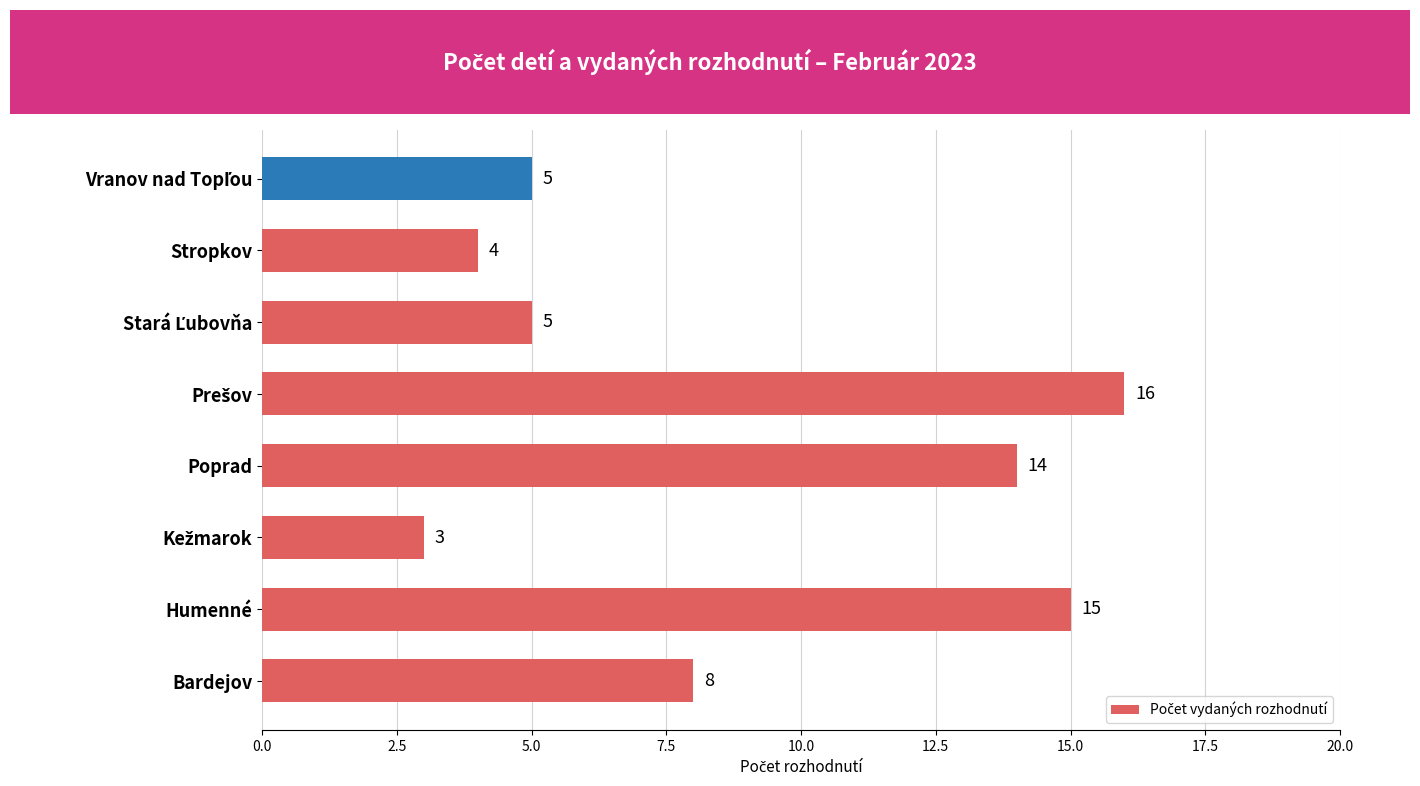

Where is the data nearest to the value 9?

Bardejov